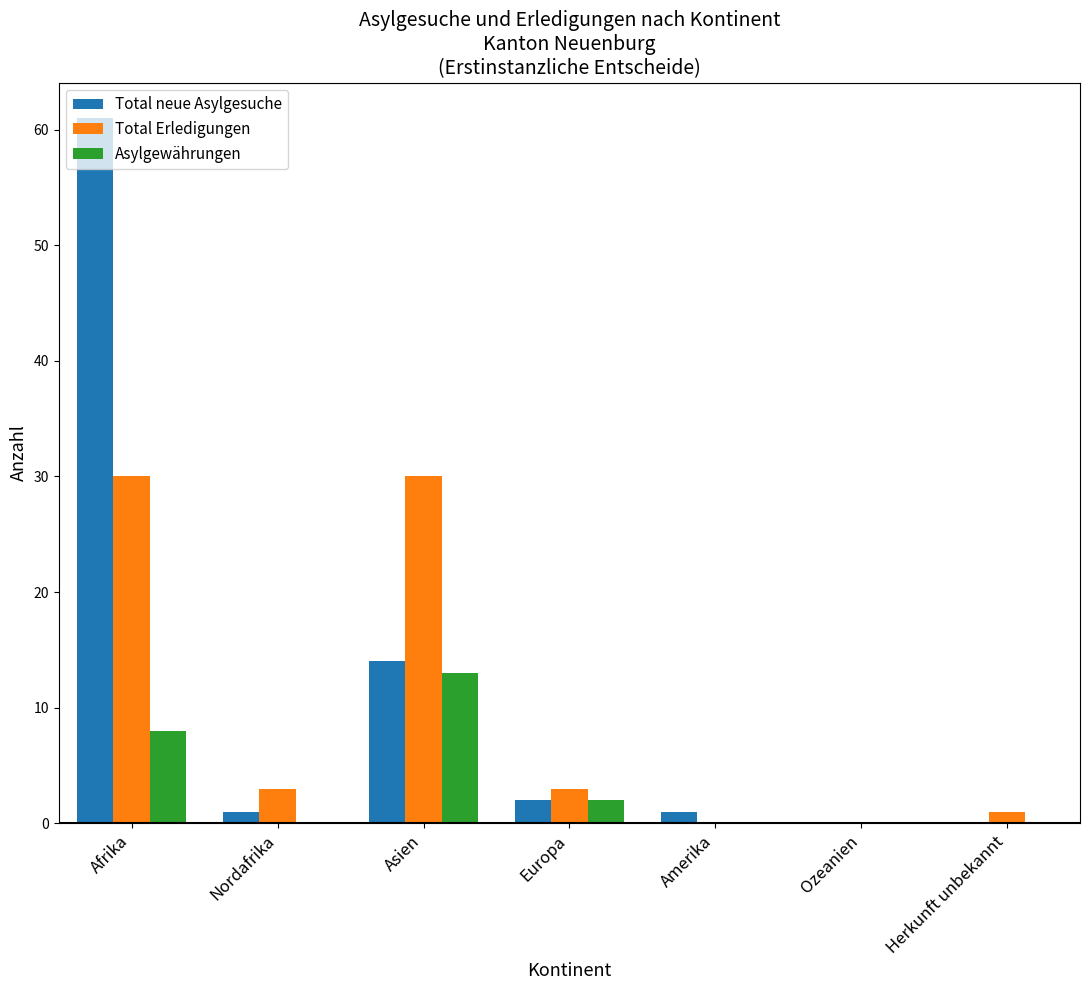

Is the value of Total Erledigungen at Nordafrika greater than the value of Asylgewährungen at Asien?

No